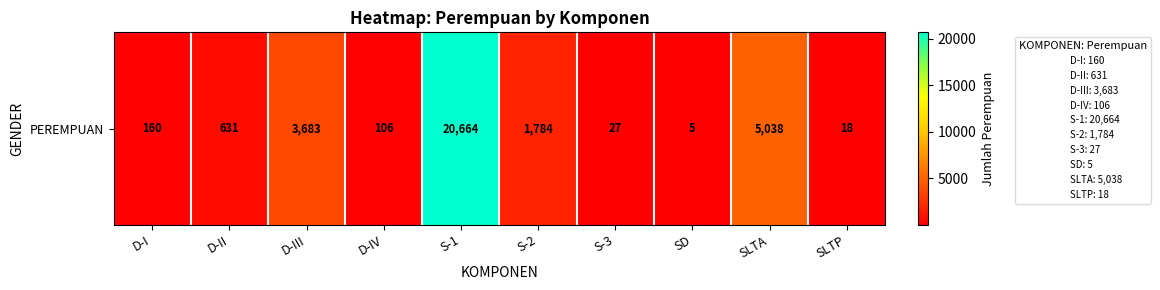

What is the sum of all values?

32116